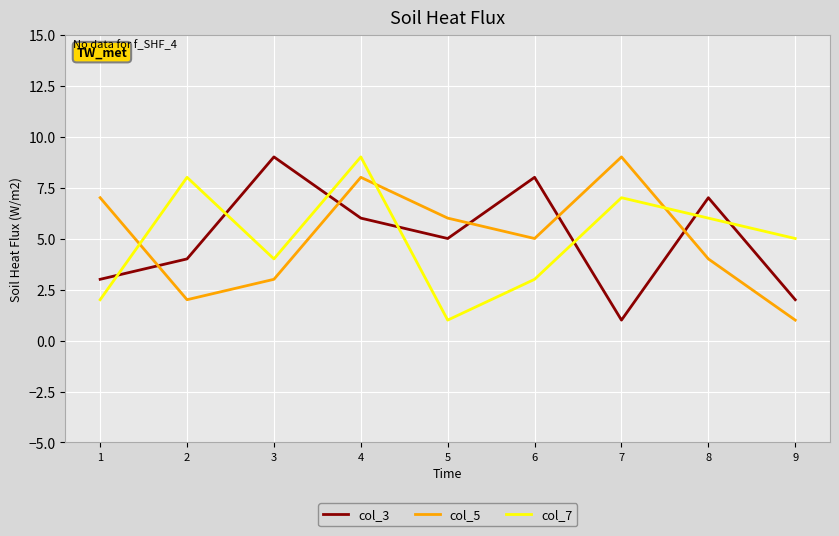

Reading right to left, extract all data points from this chart.

col_3: 9=2	8=7	7=1	6=8	5=5	4=6	3=9	2=4	1=3
col_5: 9=1	8=4	7=9	6=5	5=6	4=8	3=3	2=2	1=7
col_7: 9=5	8=6	7=7	6=3	5=1	4=9	3=4	2=8	1=2